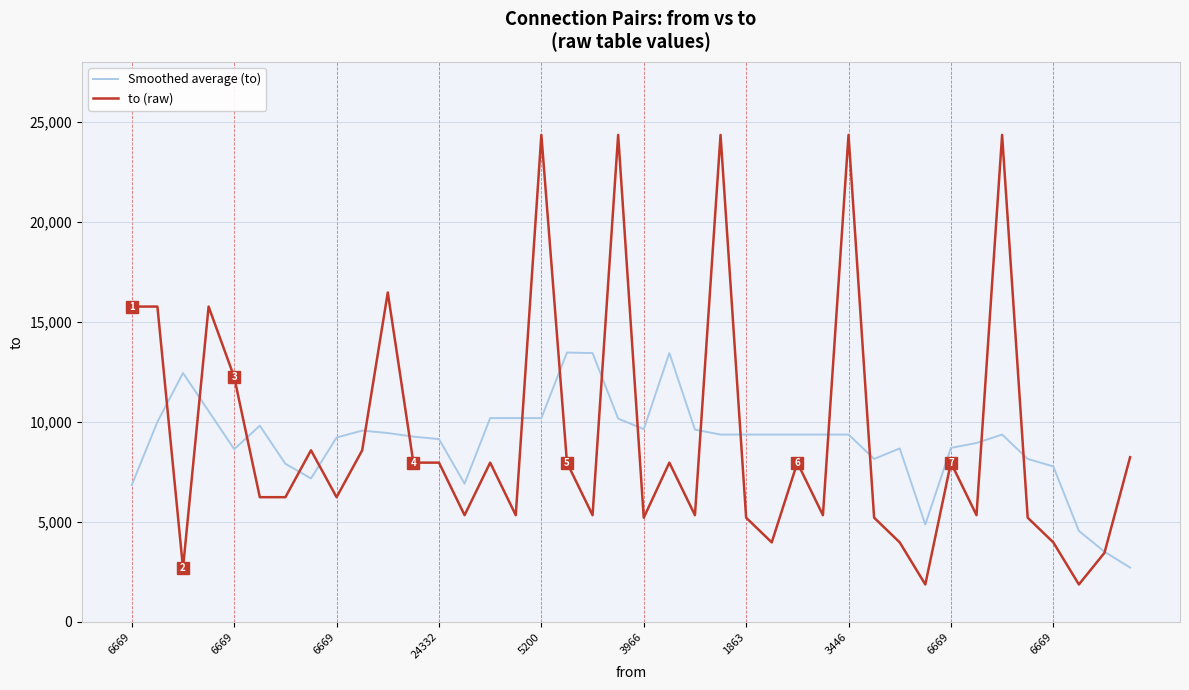

List the series in order of their peak value, highest first.

to (raw), Smoothed average (to)